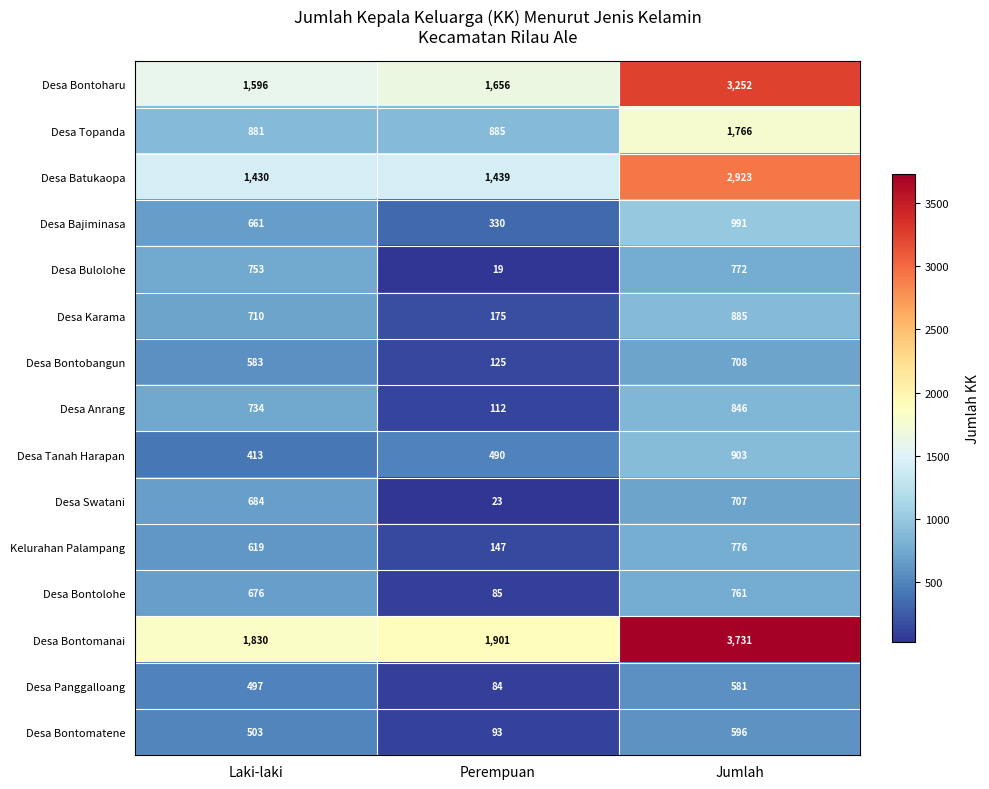

At which category is the sum across all series the highest?

Jumlah